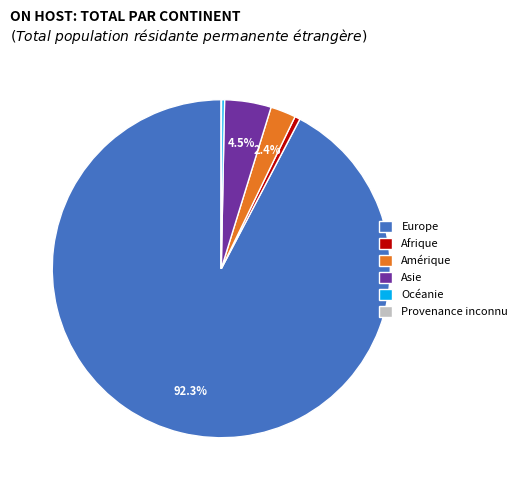

Do Afrique and Amérique together represent more than half of the pie?

No